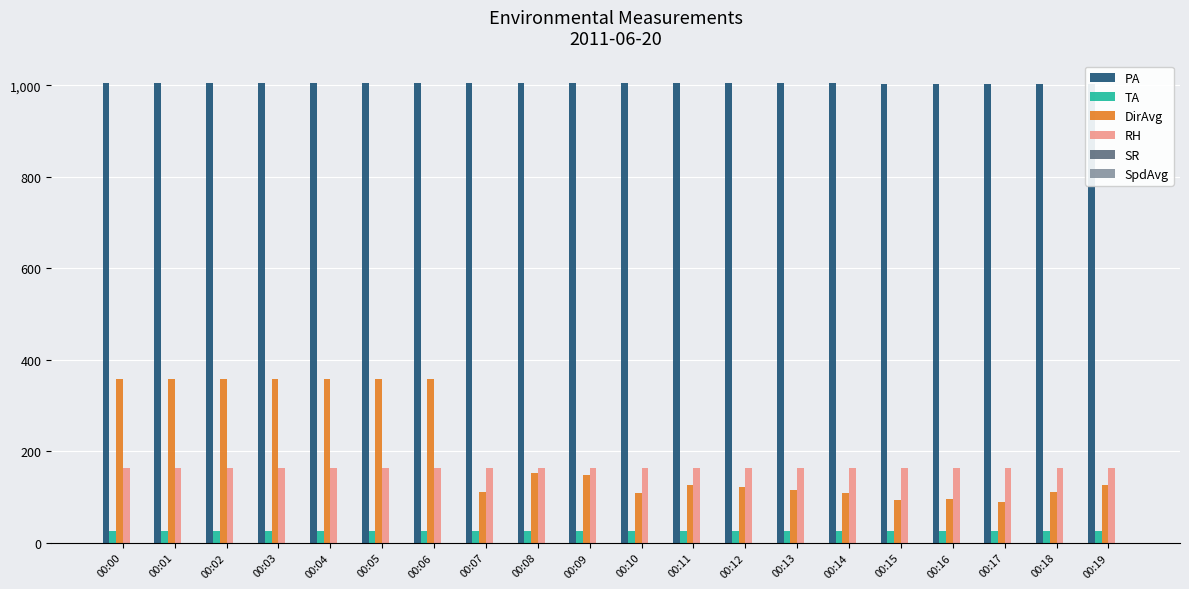

What is the sum of all DirAvg values?

4009.0